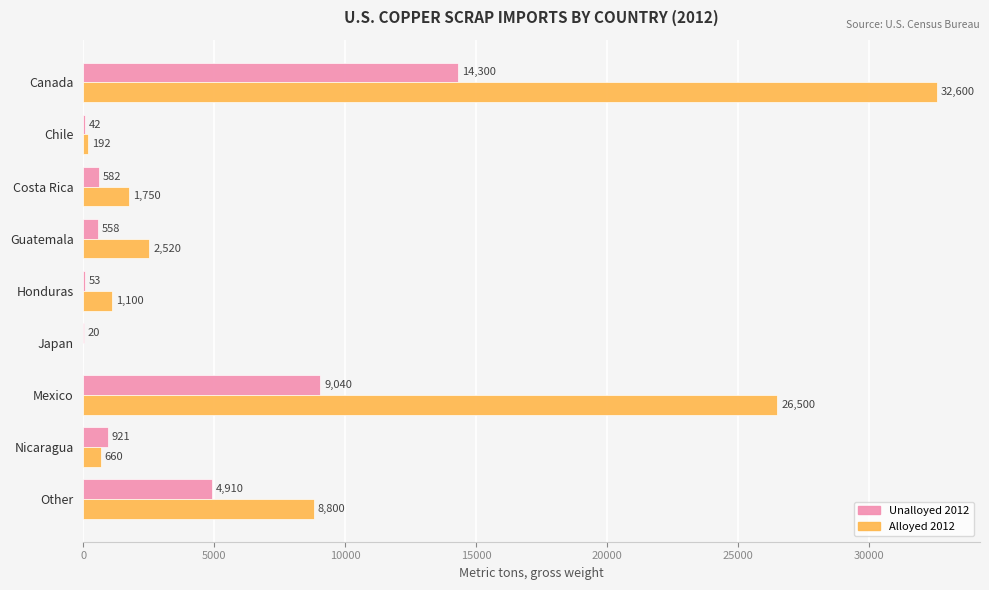

What is the approximate value of Alloyed 2012 at Chile, to the nearest 50?

200